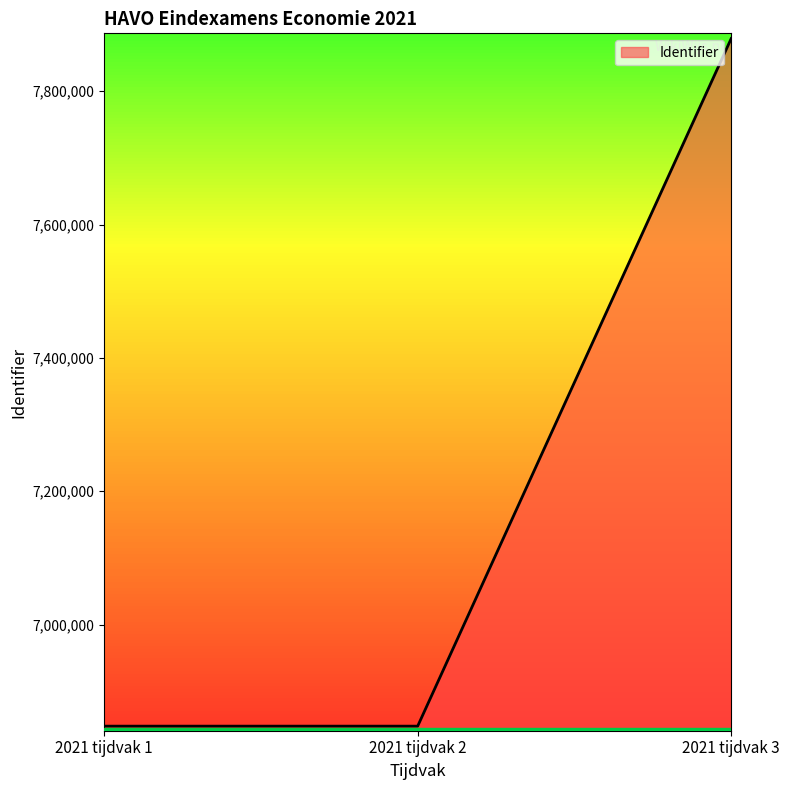

How many categories are shown in the chart?

3